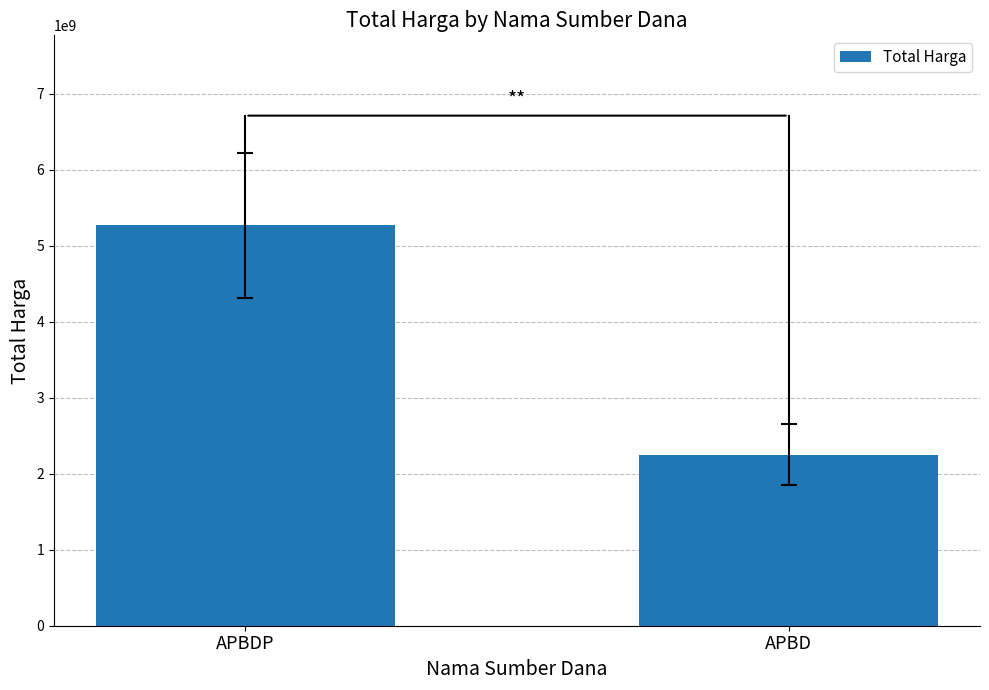

Are the bars grouped side by side (vs. stacked)?

No